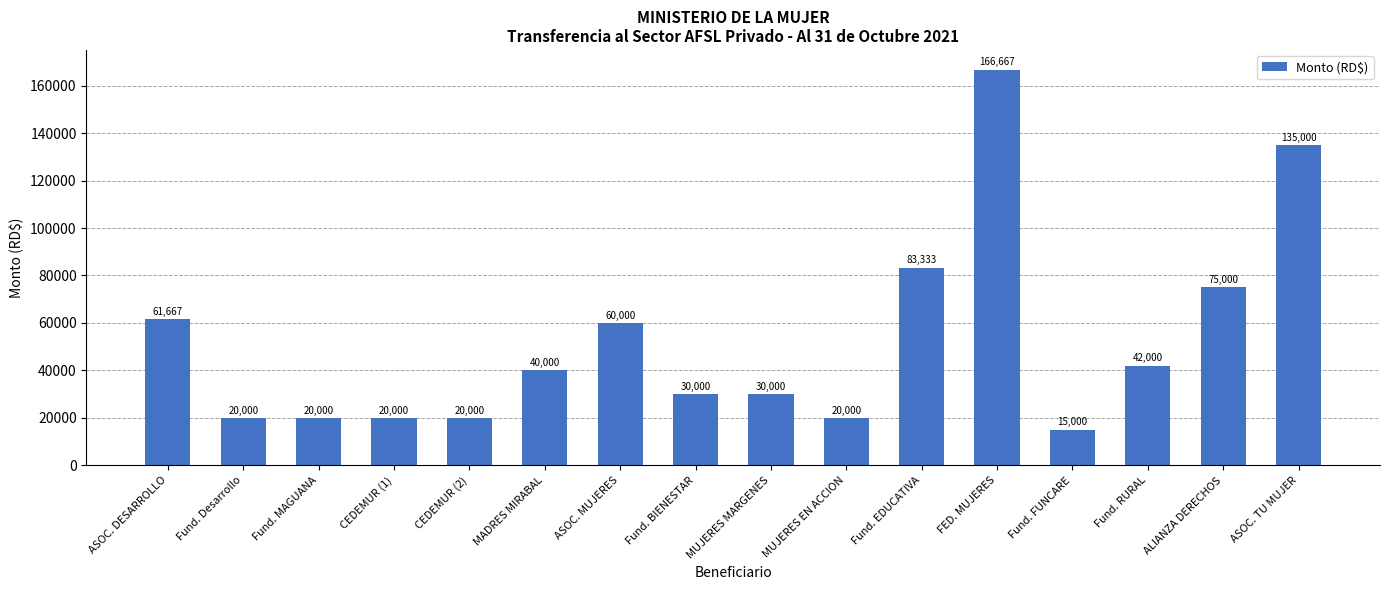

Is it true that the value at ASOC. TU MUJER is 135000.0?

True